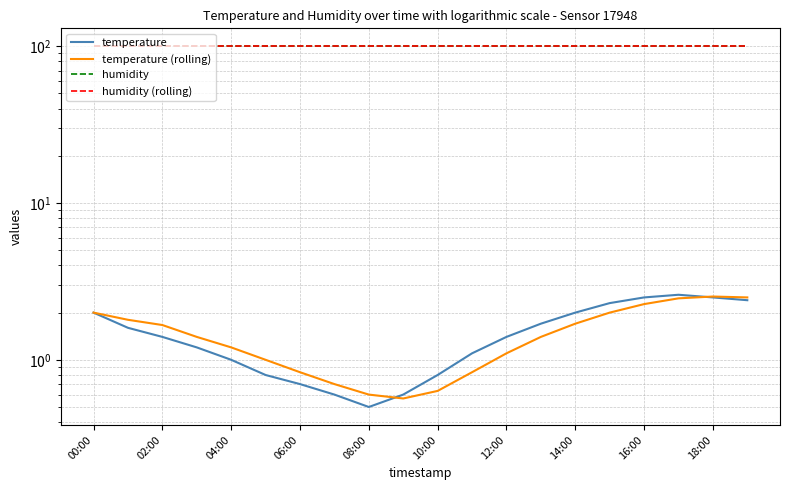

What is the difference between the highest and lowest values at 06:00?

98.7